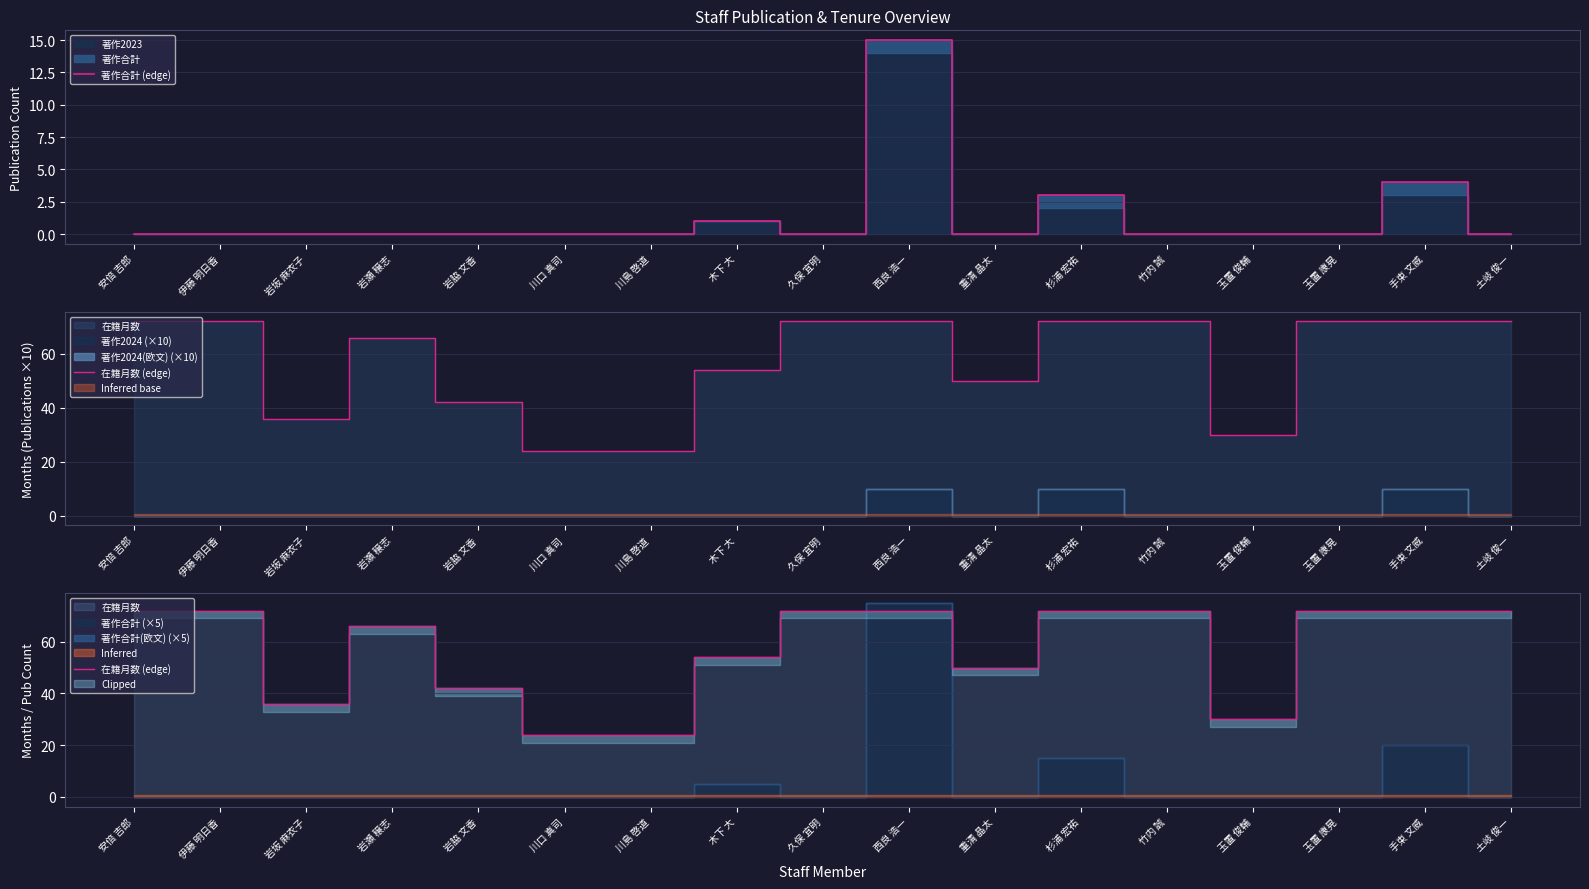

What is the label of the 9th point from the right?

久保 宜明